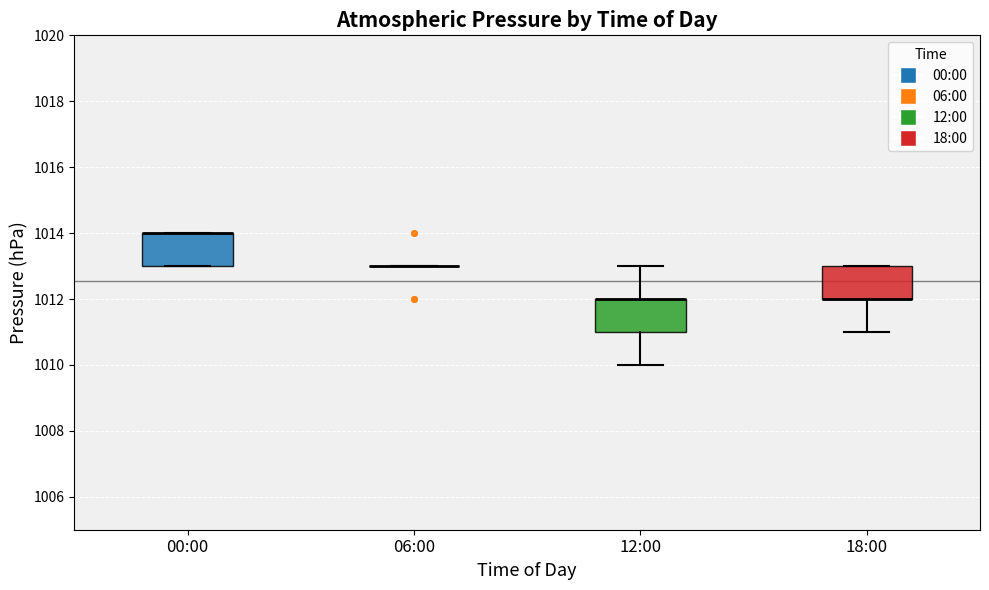

Reading left to right, transcribe this box plot: for each box, give where its median line is, the range the box spans, and where its two whiskers end, as read against the y-axis. The values are not printed on the chart, so give them approximately, as read against the axis.

00:00: median 1014 (drawn on the box's upper edge), box 1013 to 1014, whiskers 1013 to 1014
06:00: box collapsed to a line at 1013, whiskers 1013 to 1013
12:00: median 1012 (drawn on the box's upper edge), box 1011 to 1012, whiskers 1010 to 1013
18:00: median 1012 (drawn on the box's lower edge), box 1012 to 1013, whiskers 1011 to 1013